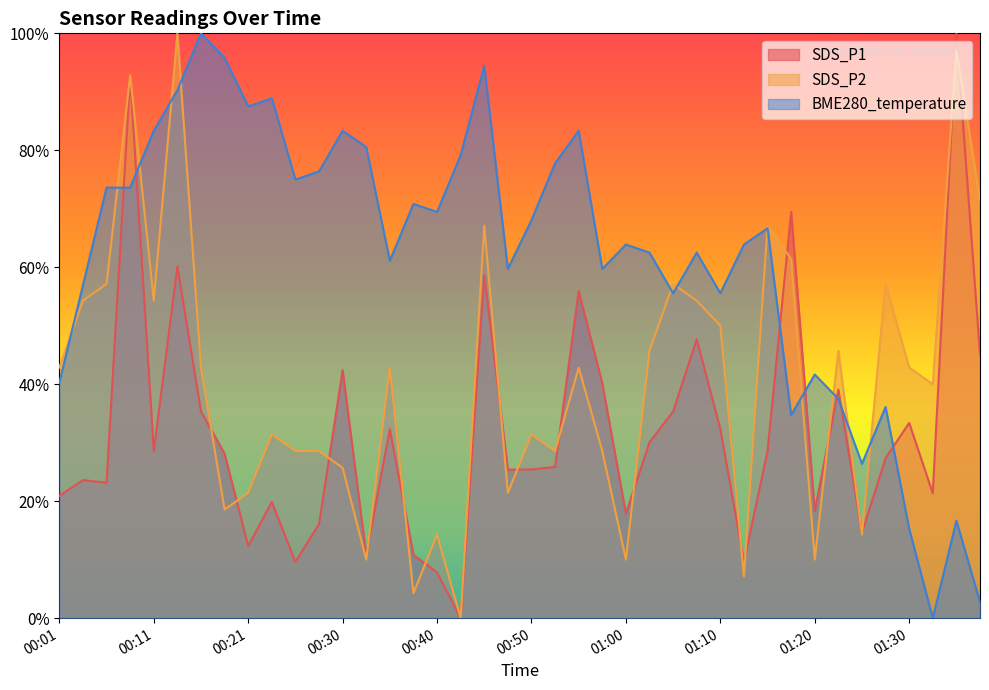

Does the chart have visible grid lines?

No